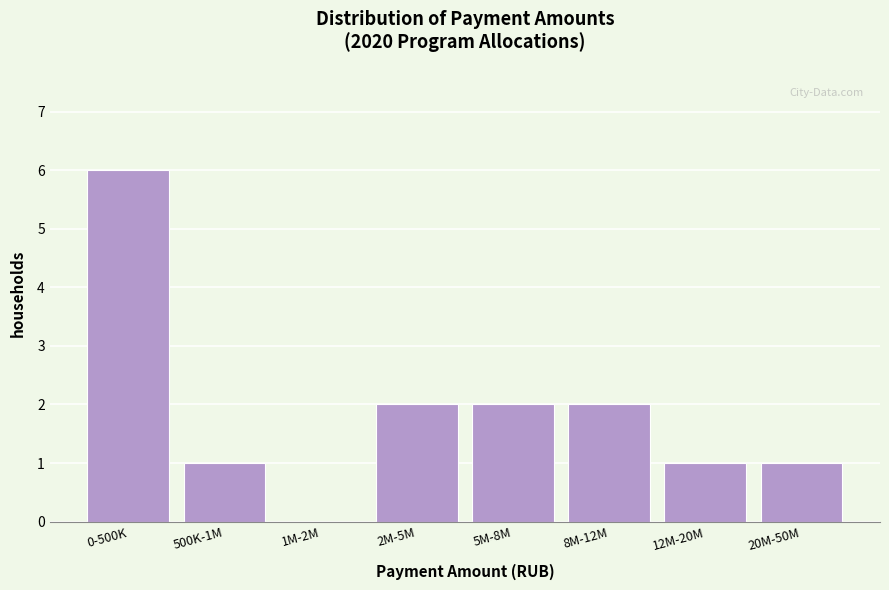

Reading left to right, transcribe all the data shown in this chart.

0-500K=6	500K-1M=1	1M-2M=0	2M-5M=2	5M-8M=2	8M-12M=2	12M-20M=1	20M-50M=1